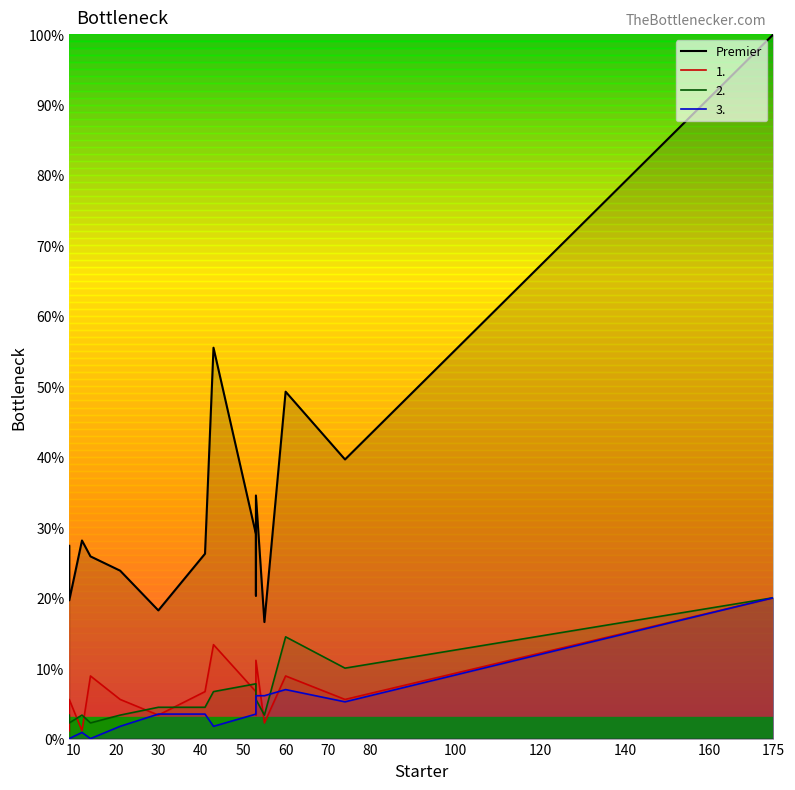

What is the difference between the maximum and minimum values?

83.5